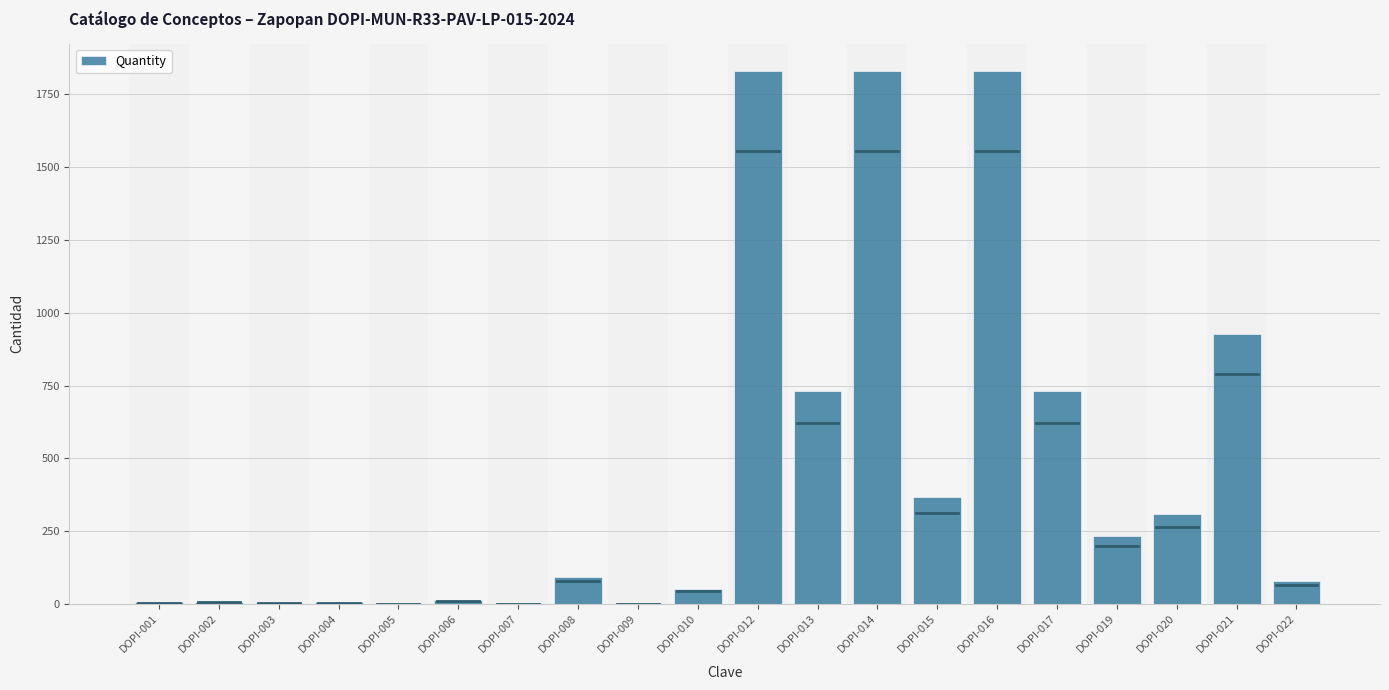

What is the greatest value displayed?

1832.1